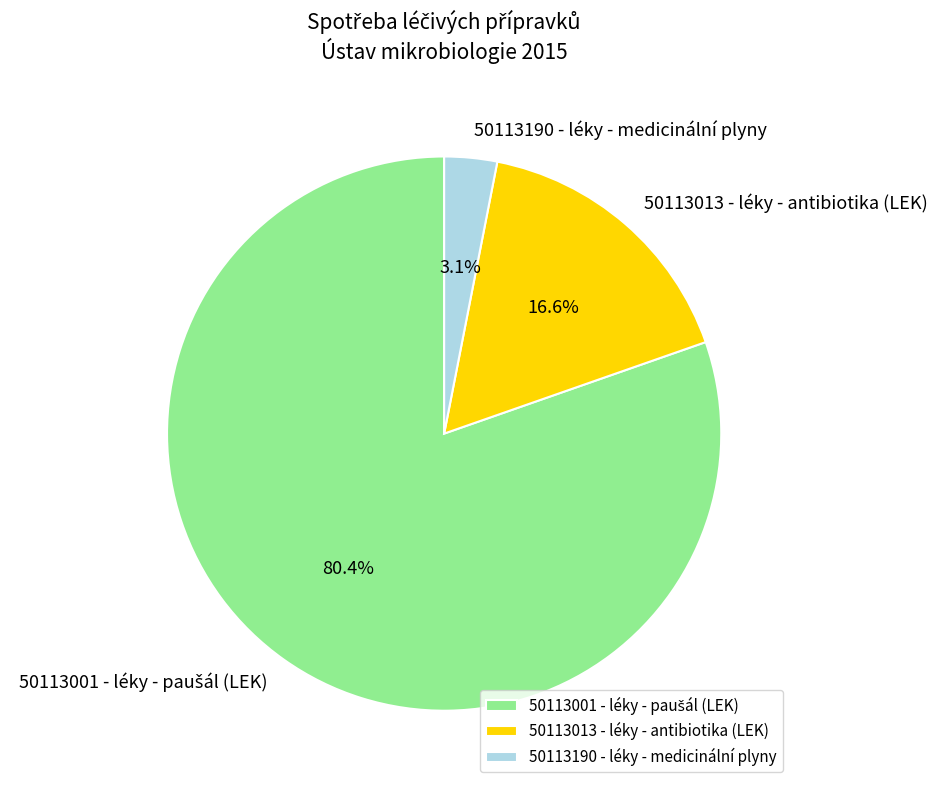

Do 50113013 - léky - antibiotika (LEK) and 50113190 - léky - medicinální plyny together represent more than half of the pie?

No